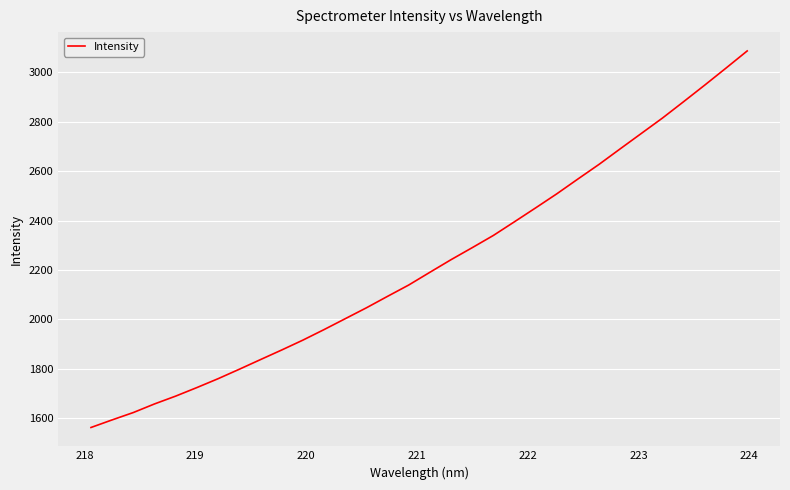

What is the minimum value shown in the chart?

1562.6